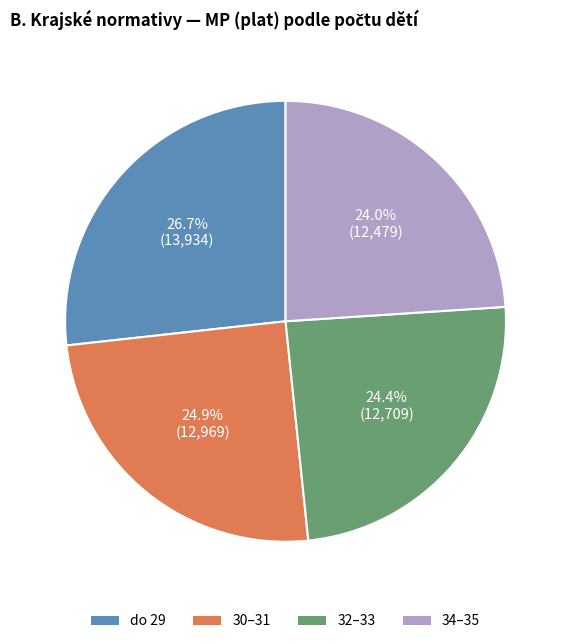

Which slice is the largest?

do 29